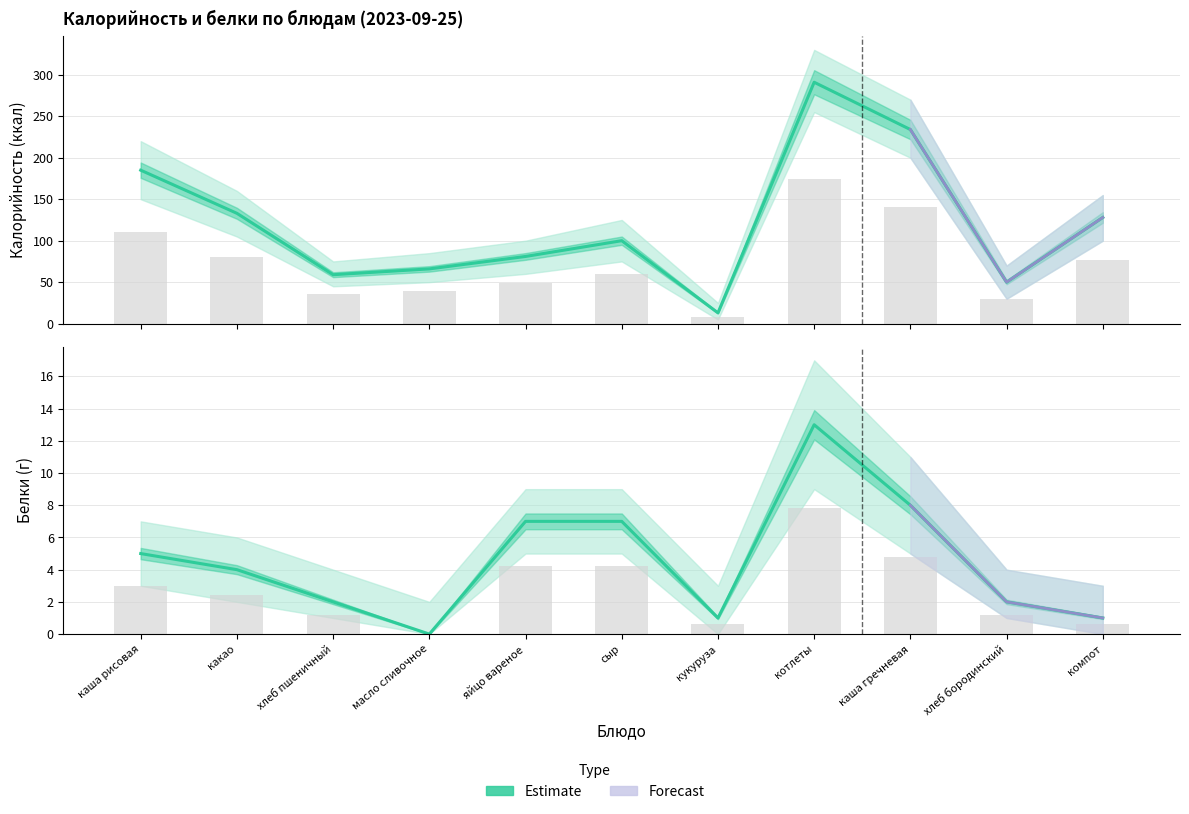

How many positive values does the Белки series have?

10